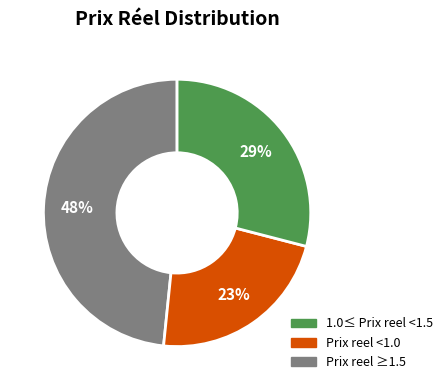

Is there a majority slice in this chart?

No